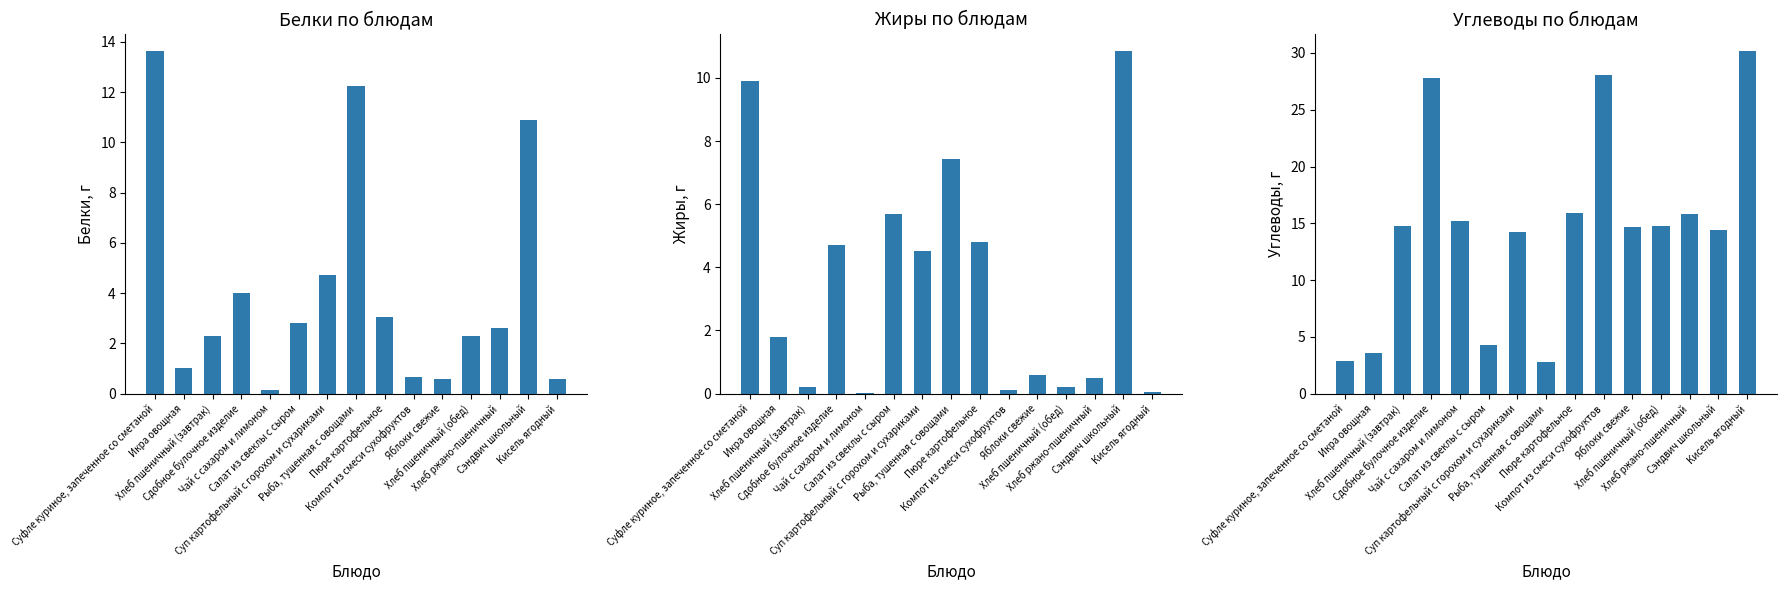

At which label does Углеводы reach its peak?

Кисель ягодный